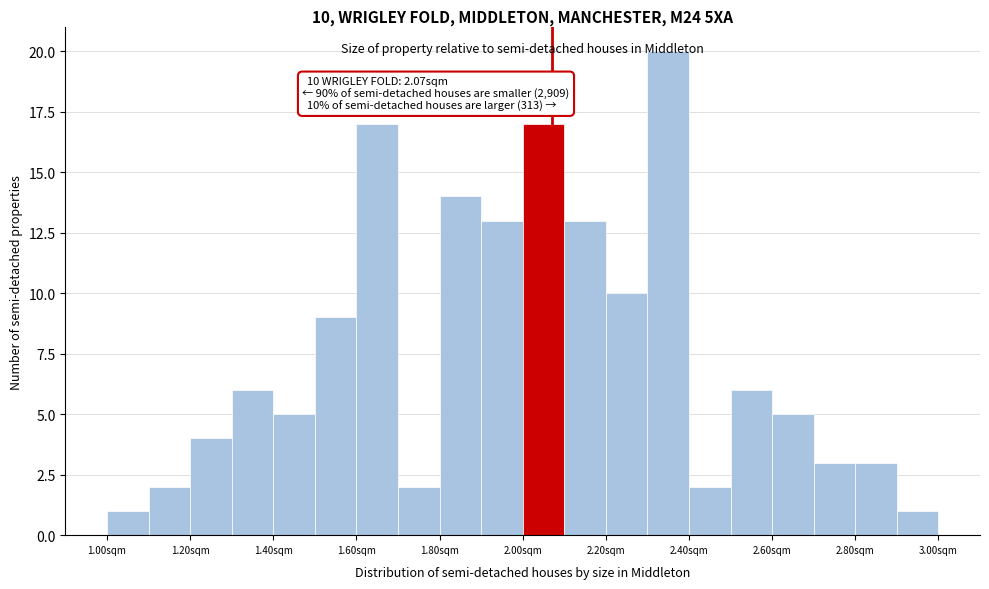

Which range on the x-axis has the tallest bar?

2.3 to 2.4